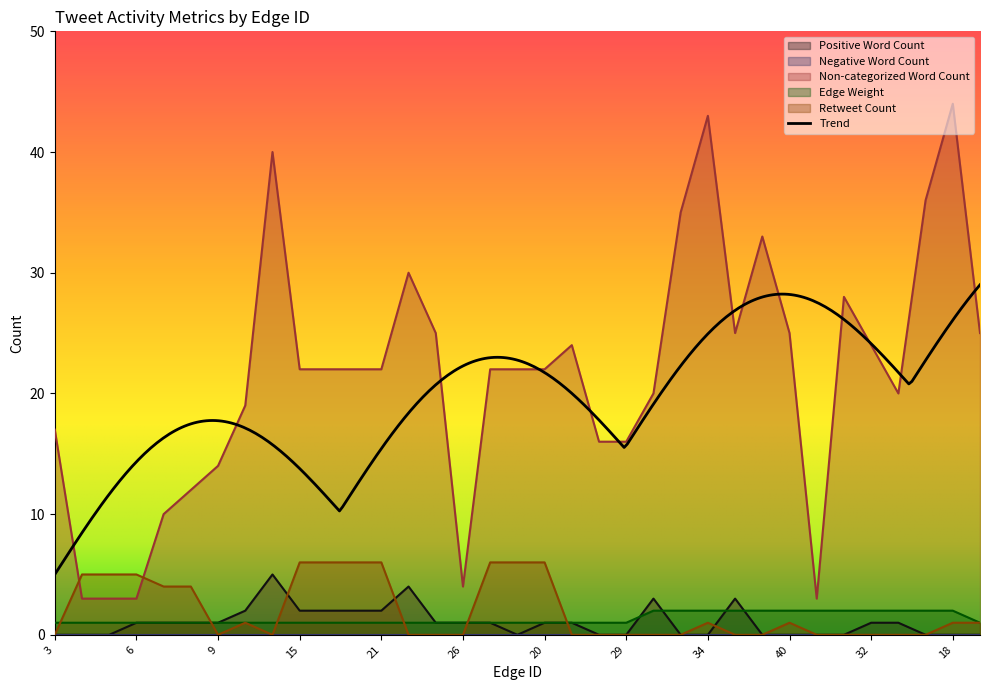

List the labels in order of Positive Word Count value, largest first.

11, 24, 31, 36, 10, 15, 16, 17, 21, 6, 7, 8, 9, 25, 26, 22, 20, 27, 32, 30, 3, 4, 5, 23, 28, 29, 33, 34, 39, 40, 41, 42, 19, 18, 37